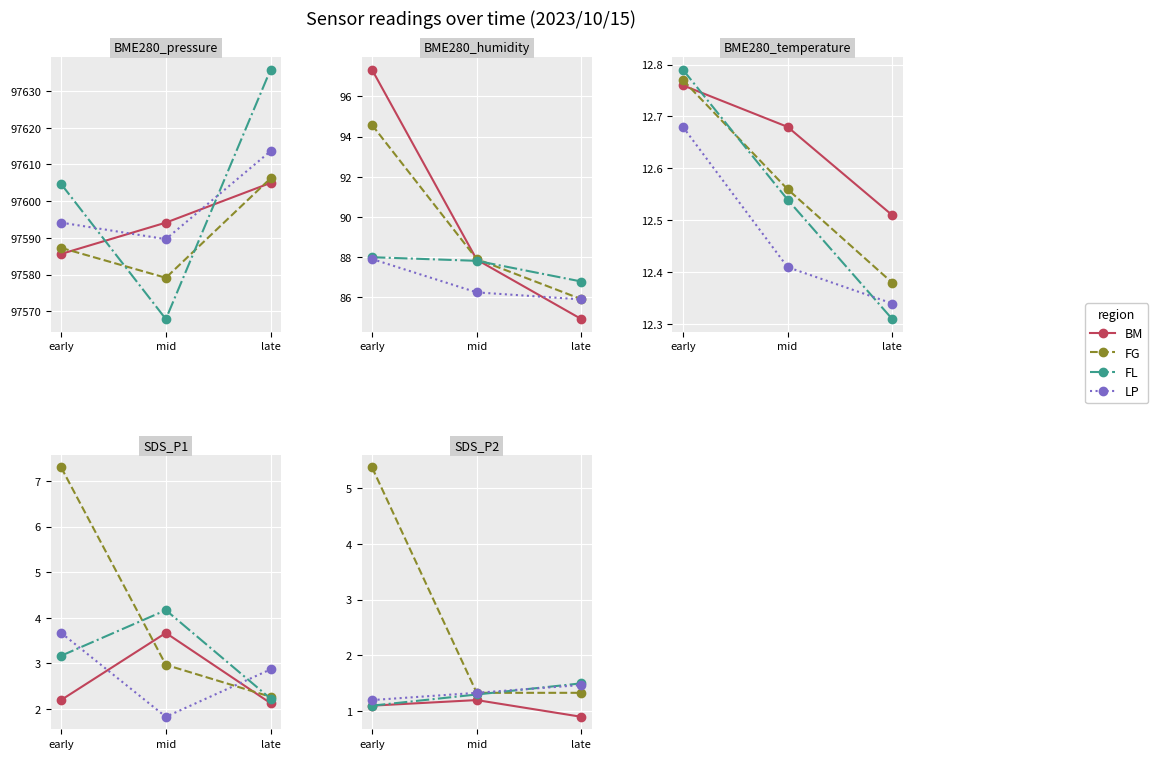

The LP series shows 1.5 at late. True or false?

True